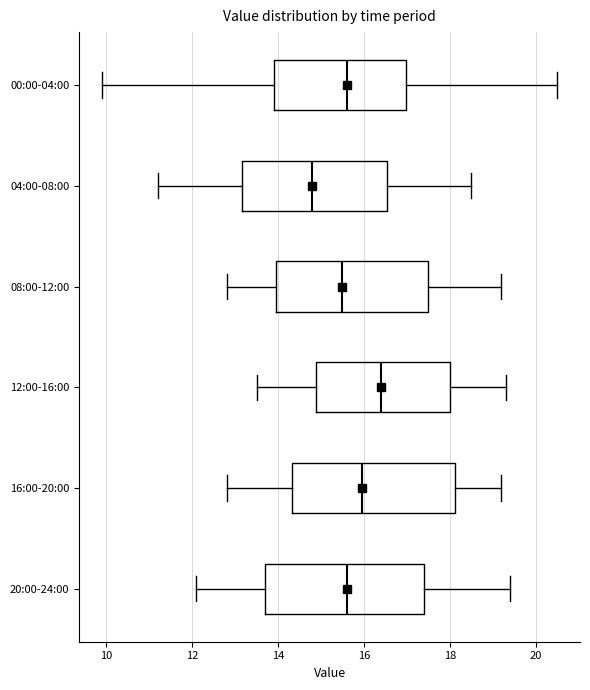

Reading bottom to top, read every box against the x-axis: the position of its median line, the range the box covers, and the ends of its whiskers. The values are not printed on the chart, so give them approximately, as read against the axis.

20:00-24:00: median 15.6, box 13.8 to 17.4, whiskers 12.2 to 19.4
16:00-20:00: median 16.0, box 14.4 to 18.2, whiskers 12.8 to 19.2
12:00-16:00: median 16.4, box 14.8 to 18.0, whiskers 13.6 to 19.4
08:00-12:00: median 15.6, box 14.0 to 17.6, whiskers 12.8 to 19.2
04:00-08:00: median 14.8, box 13.2 to 16.6, whiskers 11.2 to 18.6
00:00-04:00: median 15.6, box 14.0 to 17.0, whiskers 10.0 to 20.6